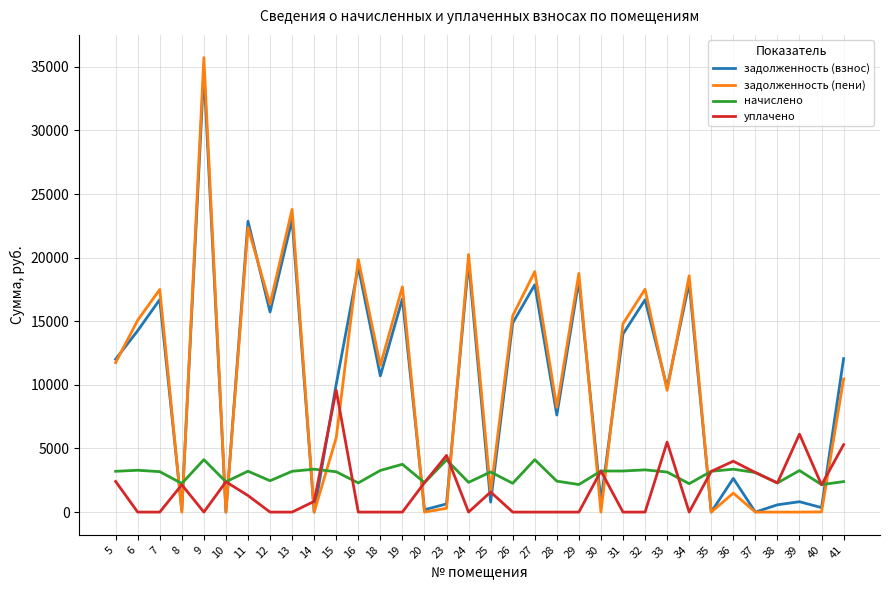

What is the difference between the highest and lowest values at 37?

3111.5